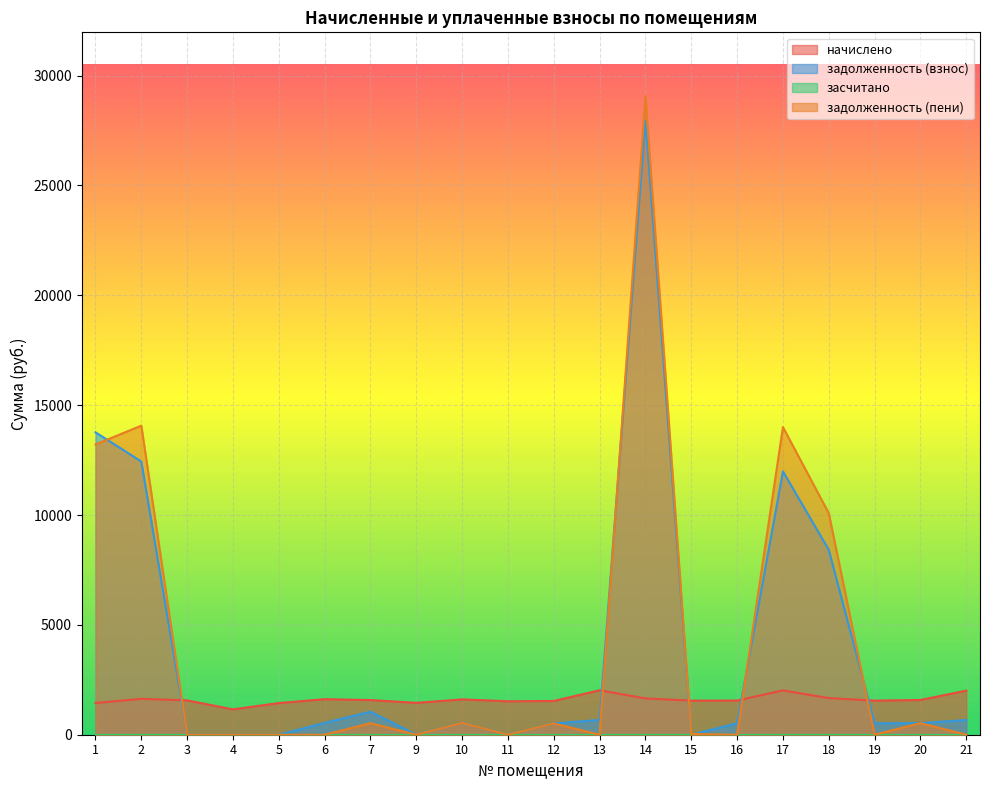

How many interior local peaks does the начислено series have?

5